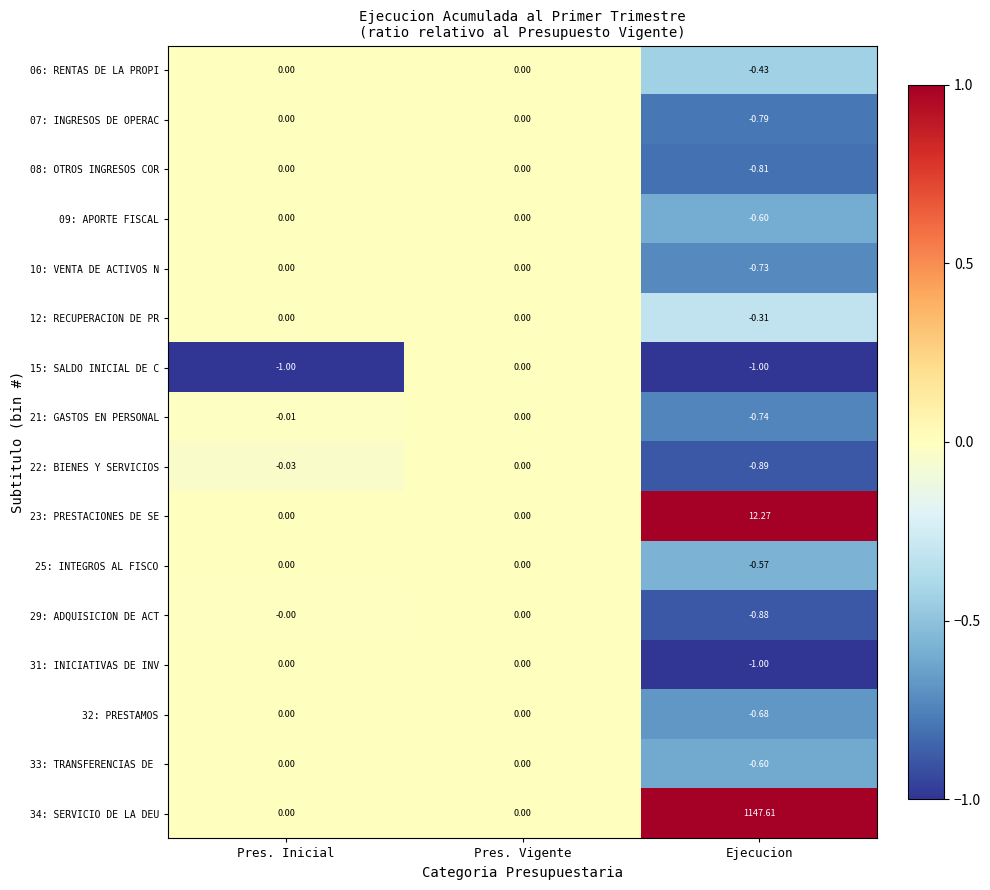

Which category has the highest value across all series?

Ejecucion